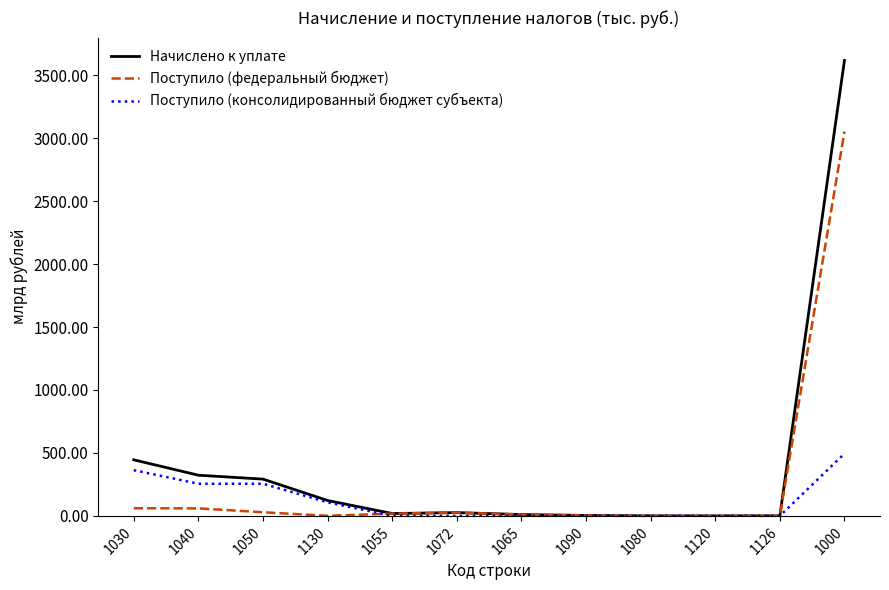

What is the greatest value displayed?

3617.0